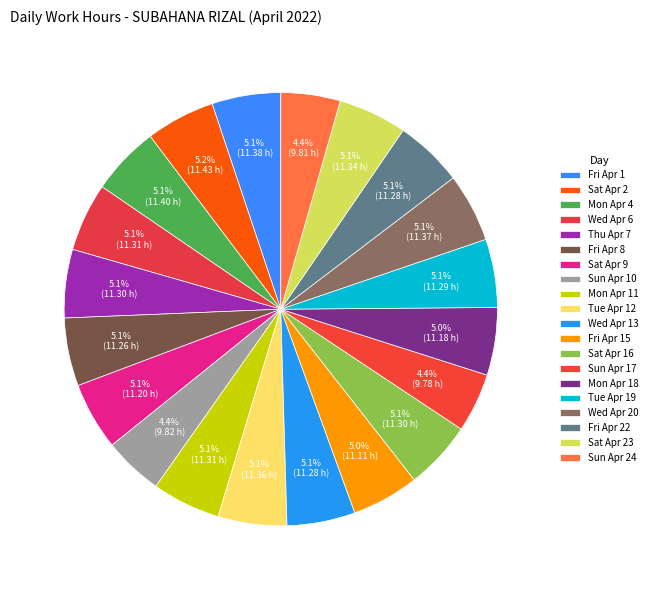

The Sat Apr 9 slice represents 5% of the pie. True or false?

True